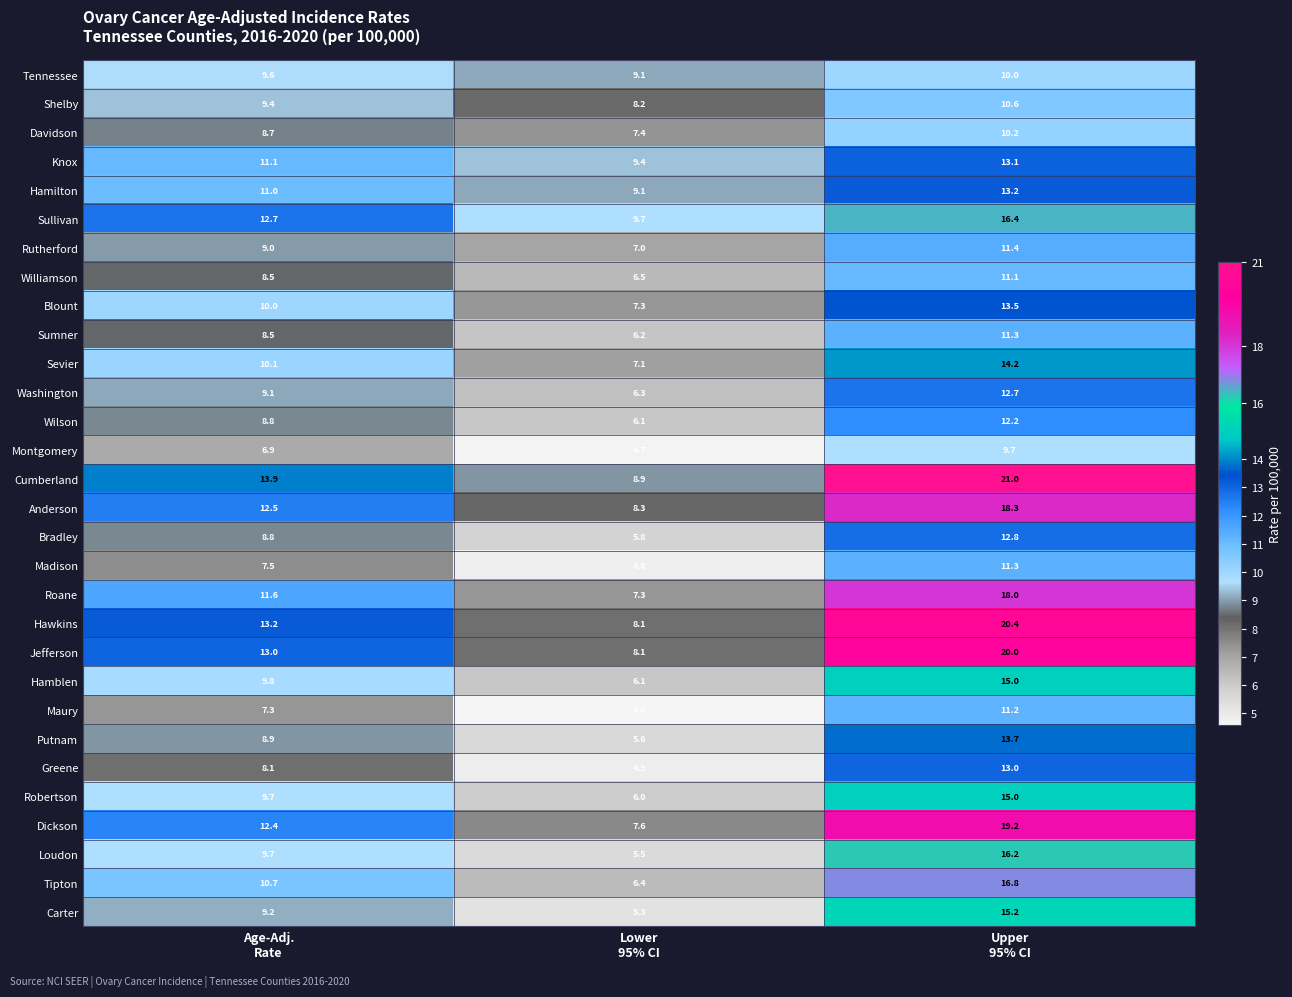

Which series has the widest spread of values?

Hawkins